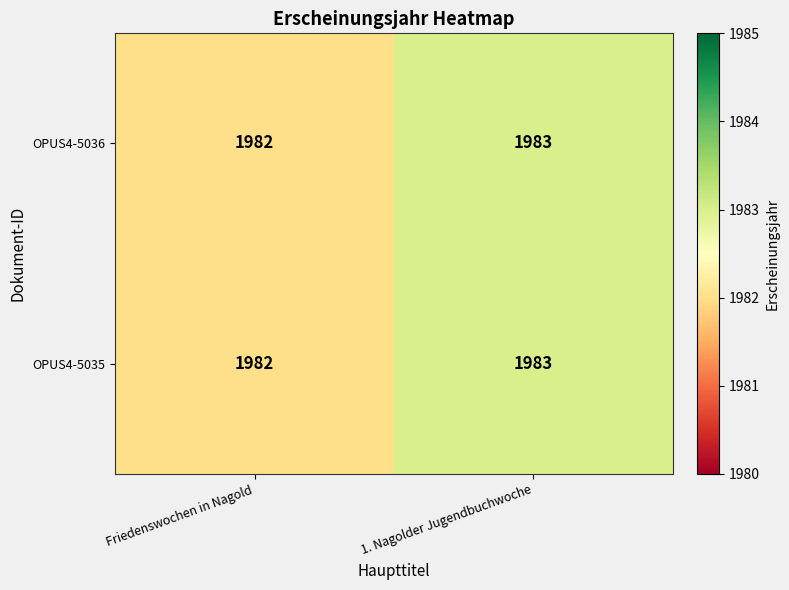

At which label is OPUS4-5036 closest to 1982?

Friedenswochen in Nagold